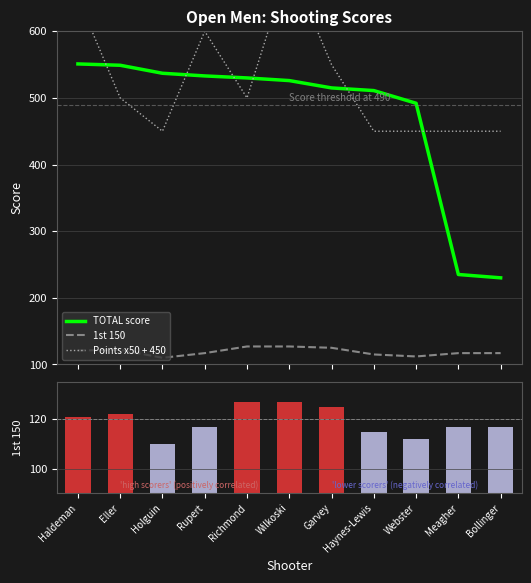

Is it true that TOTAL score equals 530 at Richmond?

True